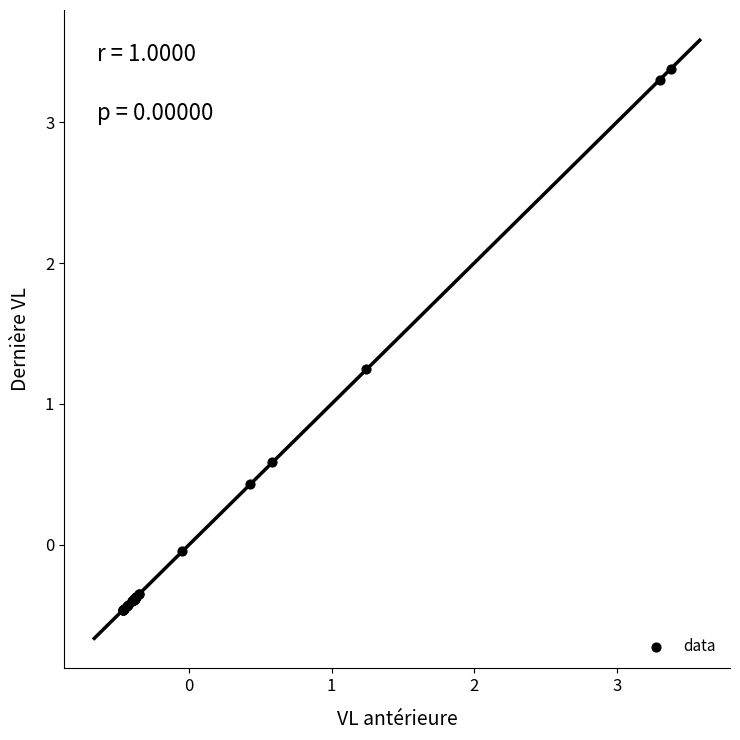

What Y value in the scatter plot is closest to 1?

1.2